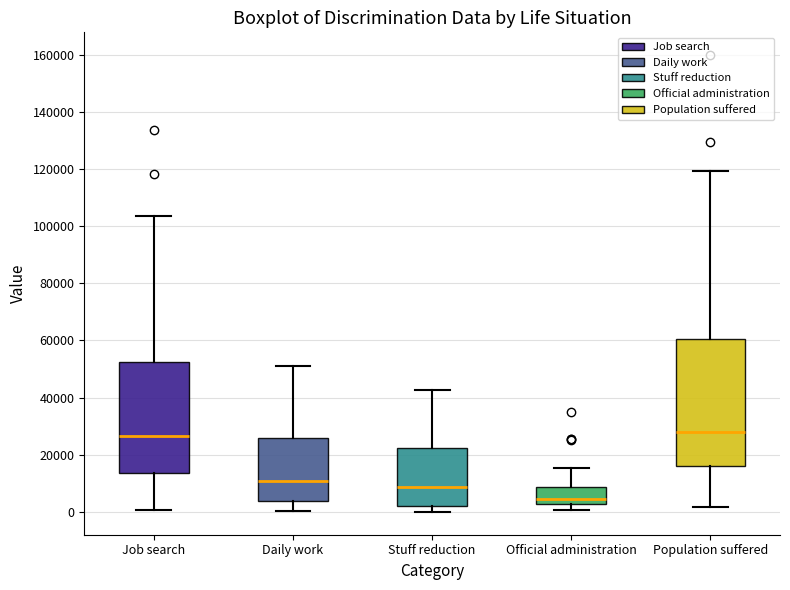

Which box is the tallest, from its lower edge to its upper edge?

Population suffered